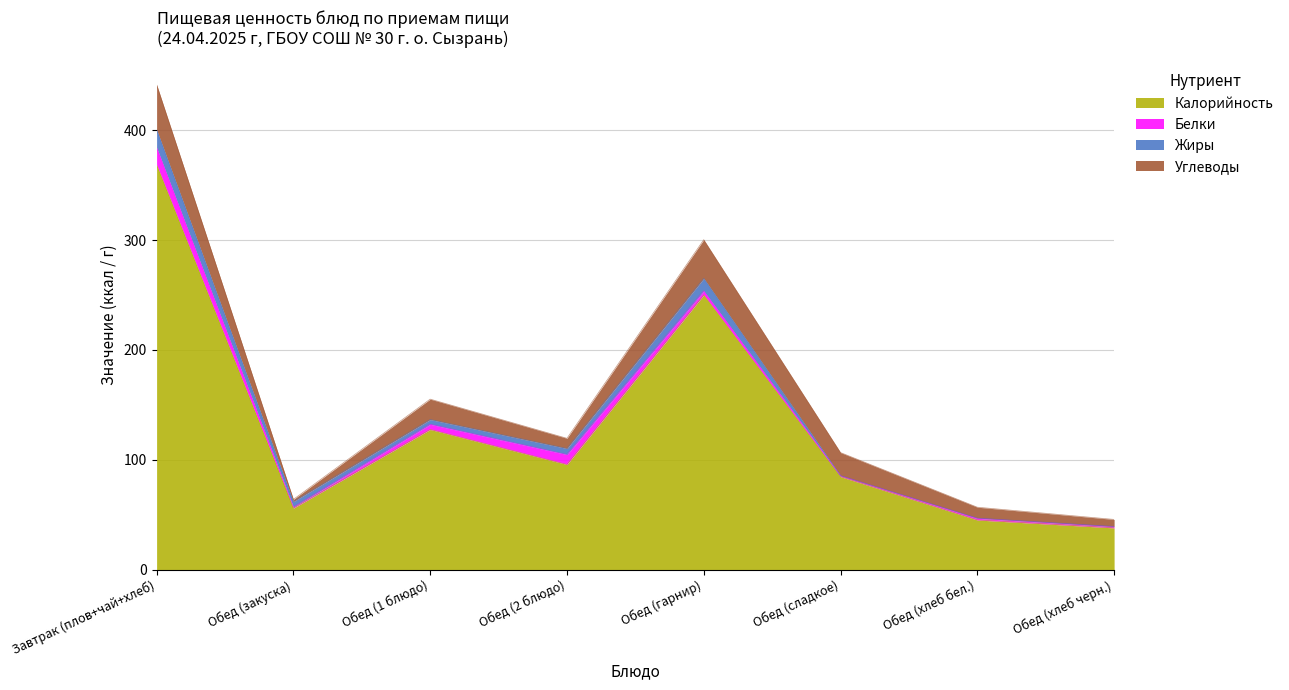

Reading left to right, extract all data points from this chart.

Калорийность: 368.5	56.0	127.6	95.7	250.0	84.6	45.2	38.0
Белки: 15.8	0.9	4.7	9.1	3.7	0.9	1.5	1.1
Жиры: 16.2	5.0	4.3	5.5	11.4	0.0	0.2	0.2
Углеводы: 41.0	2.0	18.6	9.3	35.2	21.1	9.9	6.4